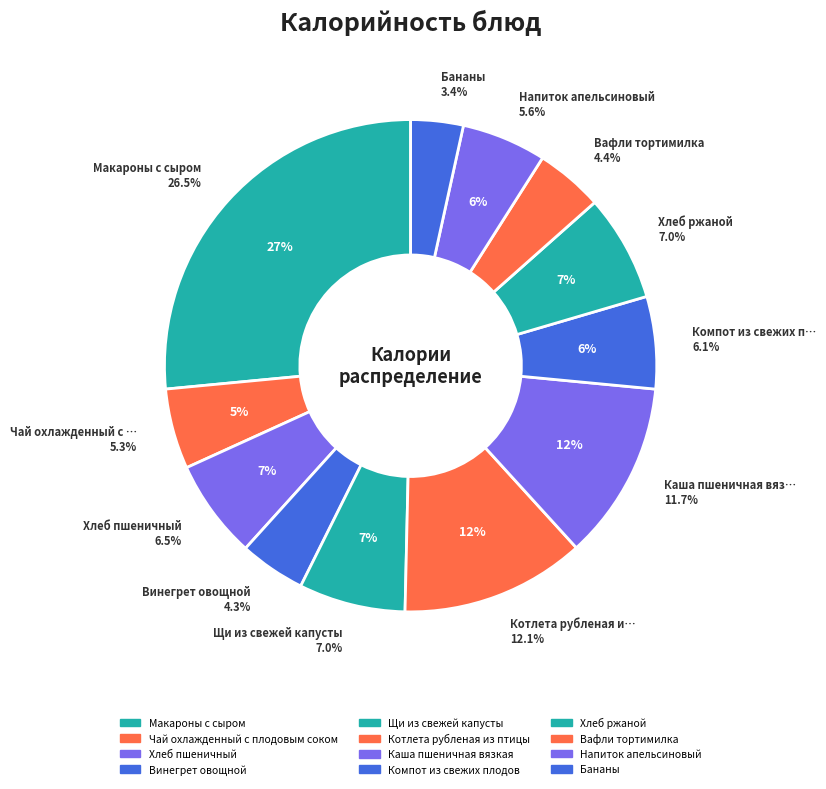

Is Каша пшеничная вязкая the majority of the pie?

No